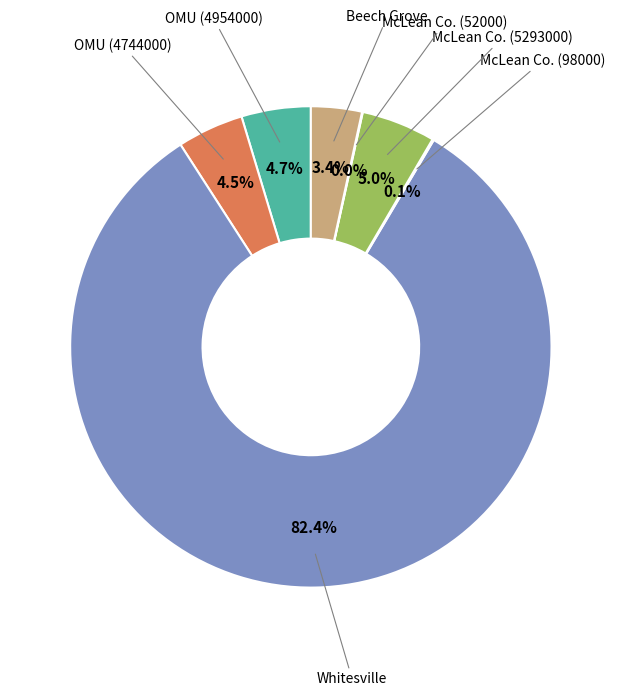

Does Whitesville represent more than half of the total?

Yes